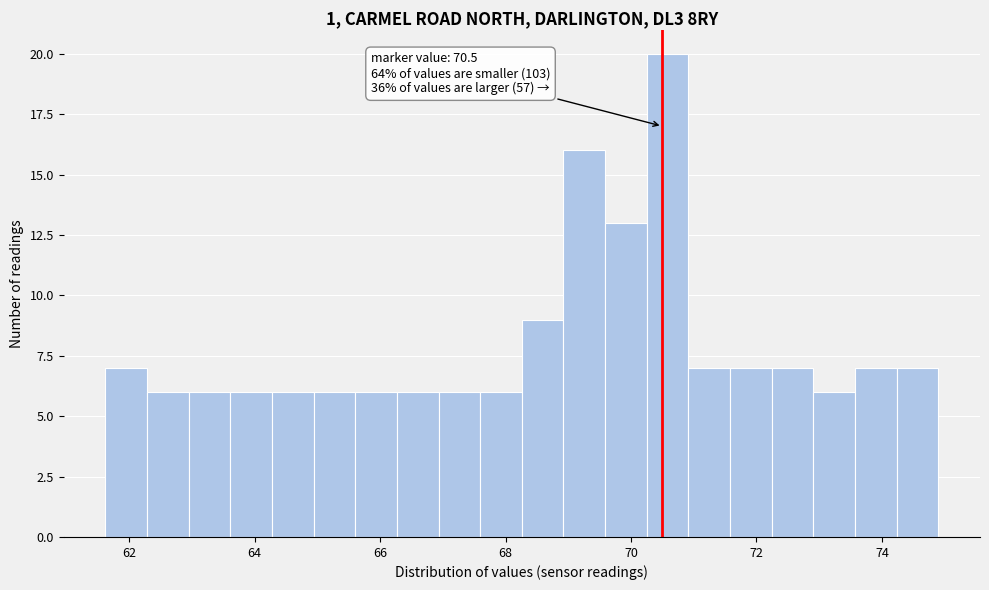

Read against the x-axis, roughly where is the centre of the tallest bar?

70.6